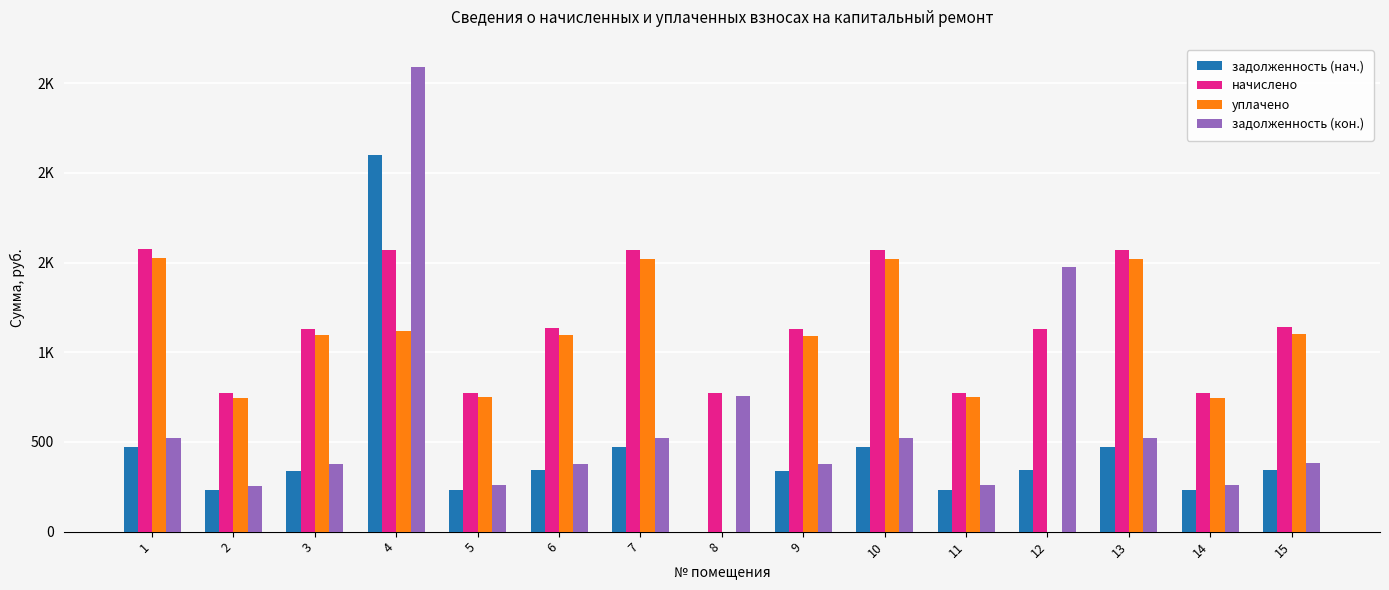

Is it true that начислено equals 775.4 at 5?

True